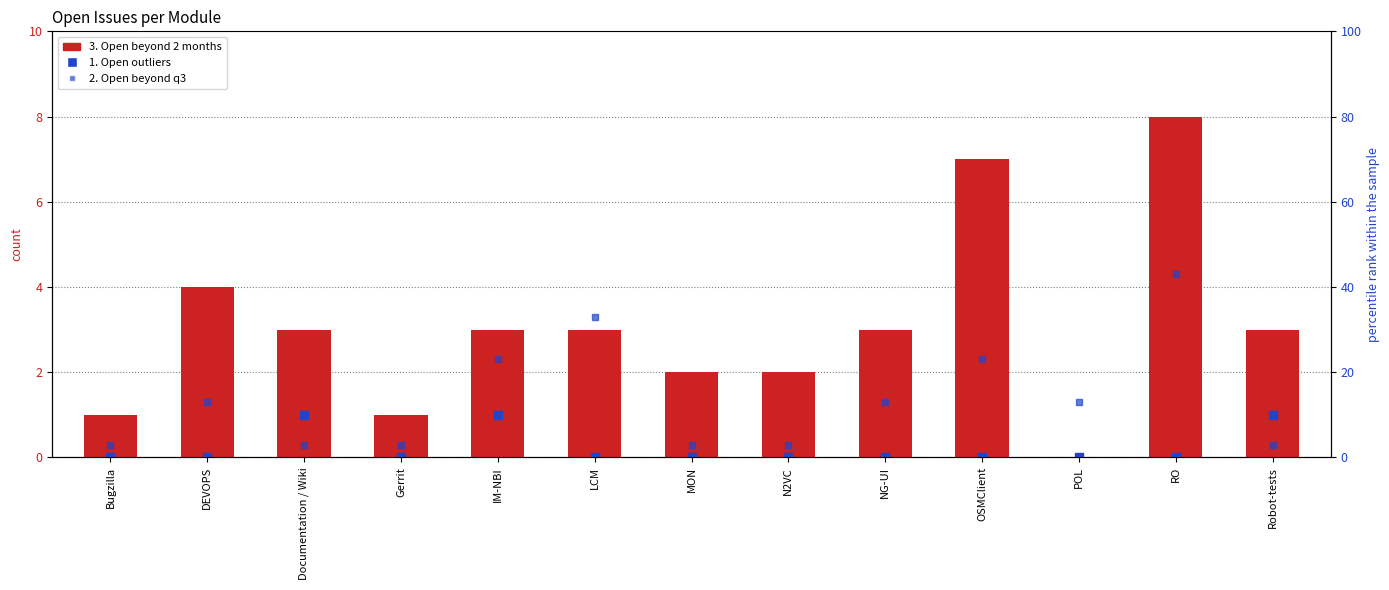

At how many categories does at least one series exceed 5?

2